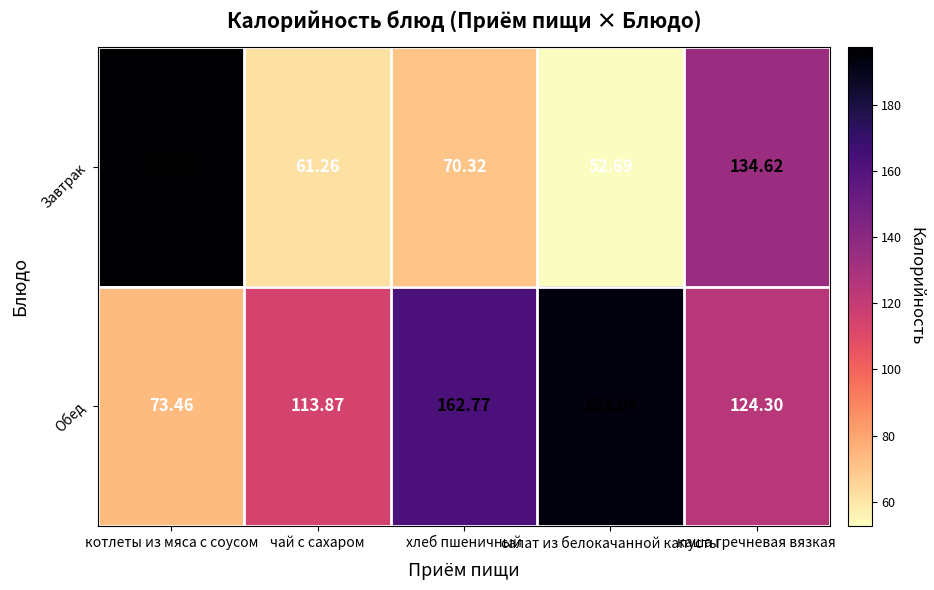

Which series has the largest total across all categories?

Обед